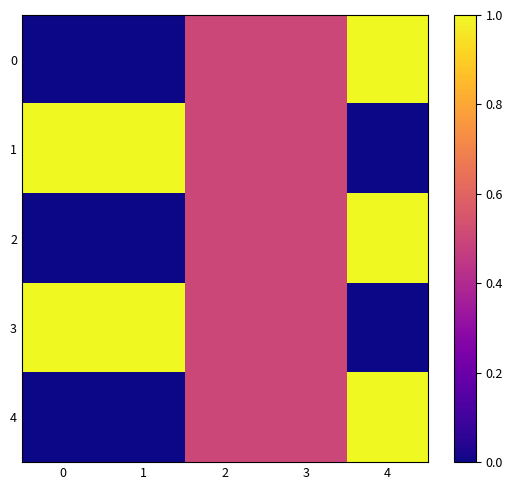

Between 1 and 0, which is larger?

1